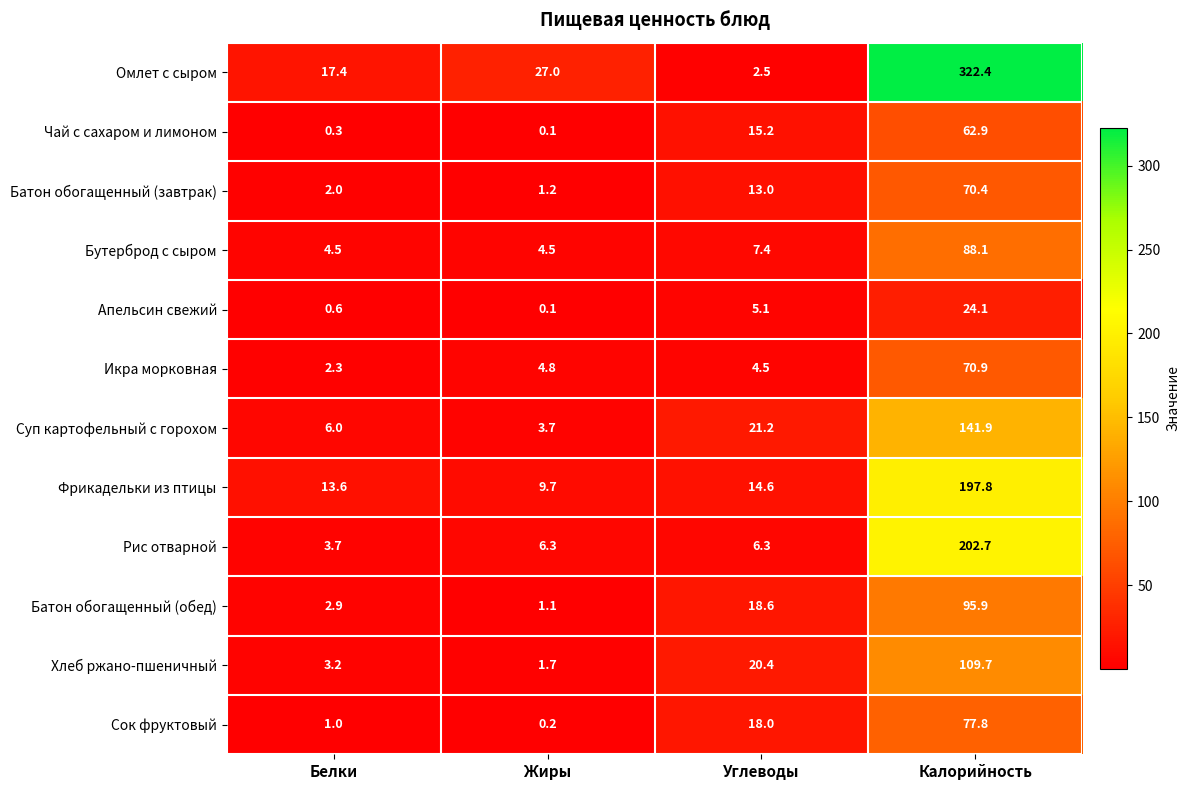

At which category does the chart reach its peak across all series?

Калорийность